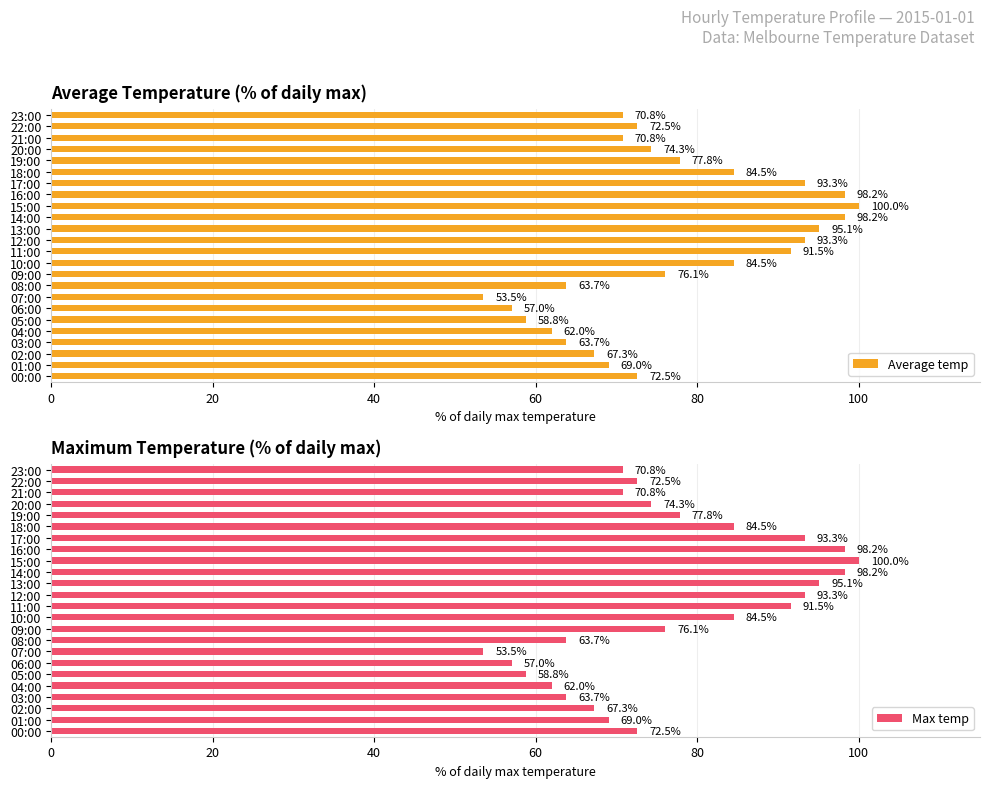

Which category has the lowest value in the Max temp series?

07:00